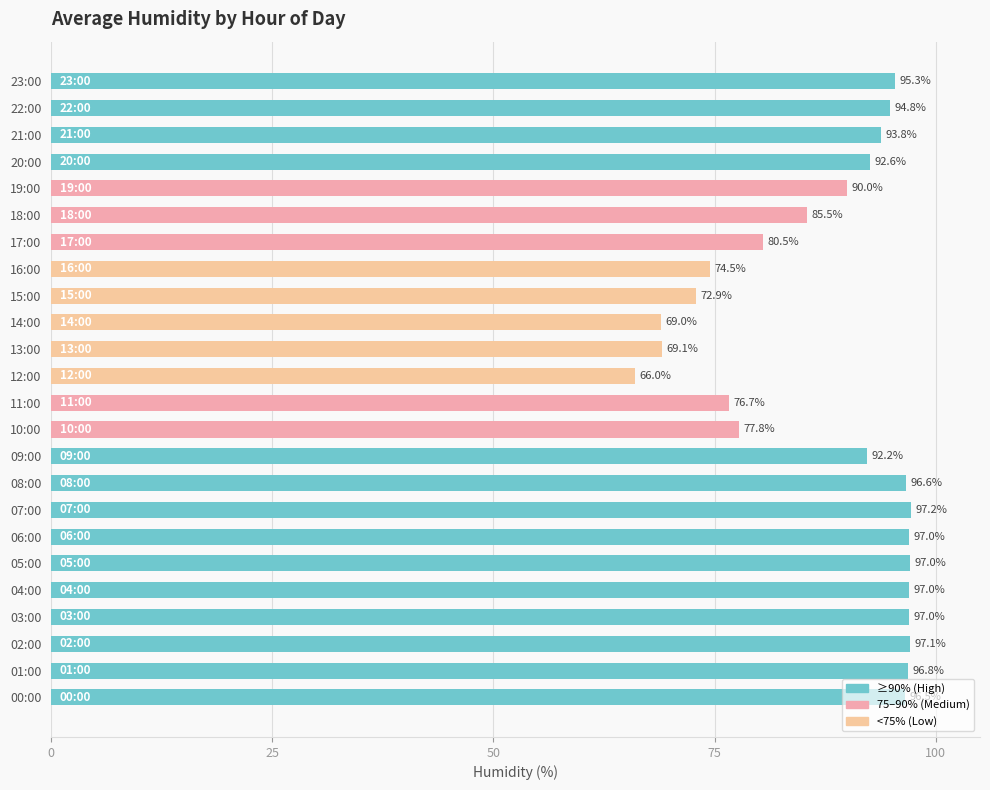

What is the maximum value shown in the chart?

97.2